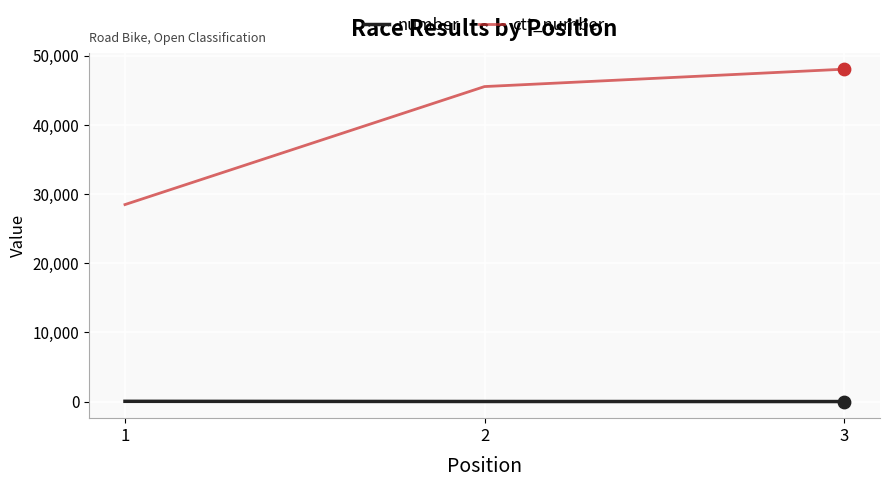

Is the value of number at 1 greater than the value of ctt_number at 3?

No